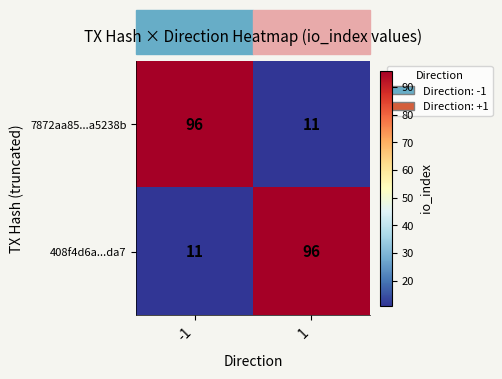

What is the highest value of the 408f4d6a...da7 series?

96